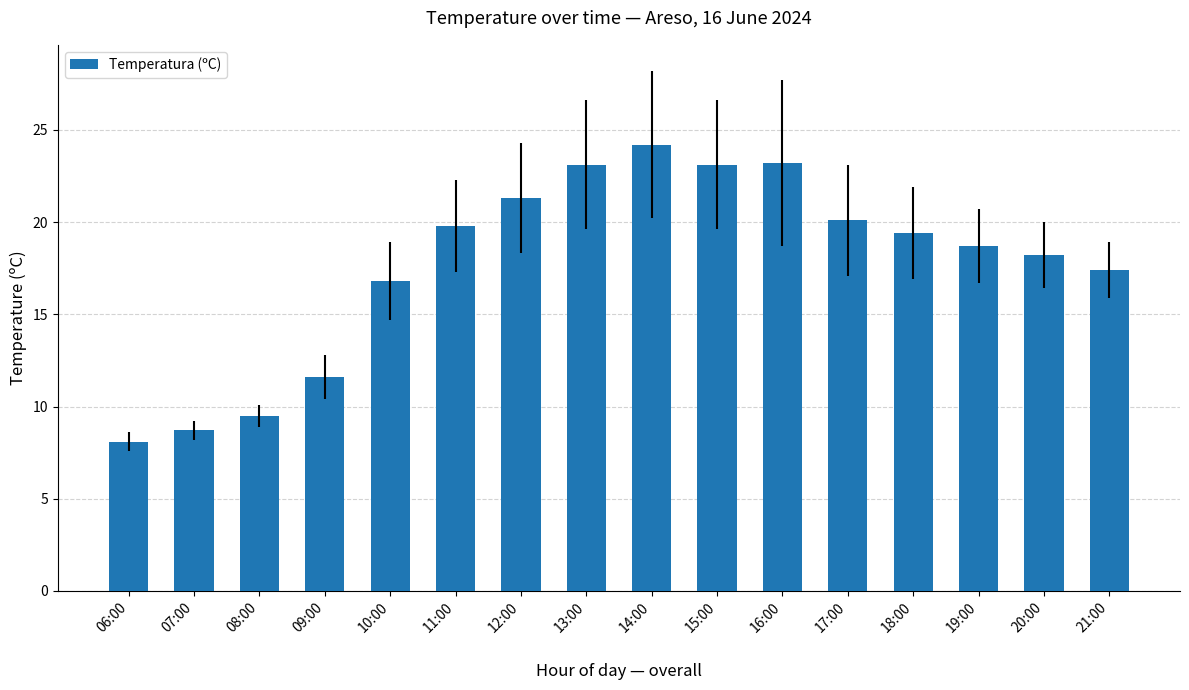

The value at 21:00 is 17.4. True or false?

True